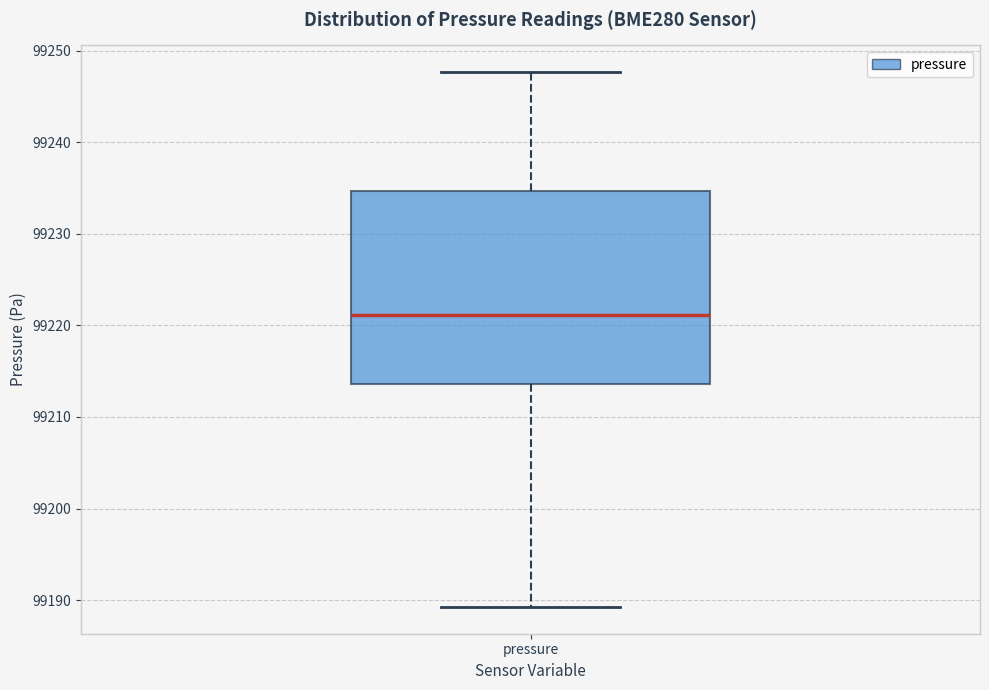

Transcribe this box plot: give where the median line is, the range the box spans, and where the two whiskers end, as read against the y-axis. The values are not printed on the chart, so give them approximately, as read against the axis.

median 99221, box 99214 to 99235, whiskers 99189 to 99248